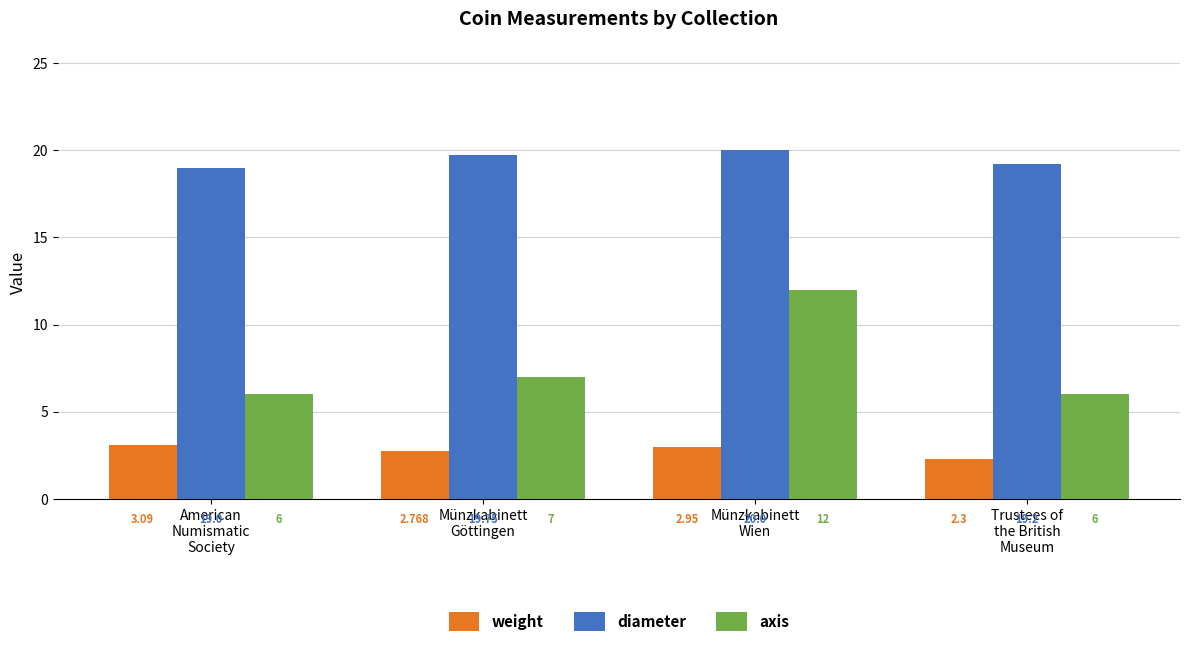

What is the maximum value shown in the chart?

20.0